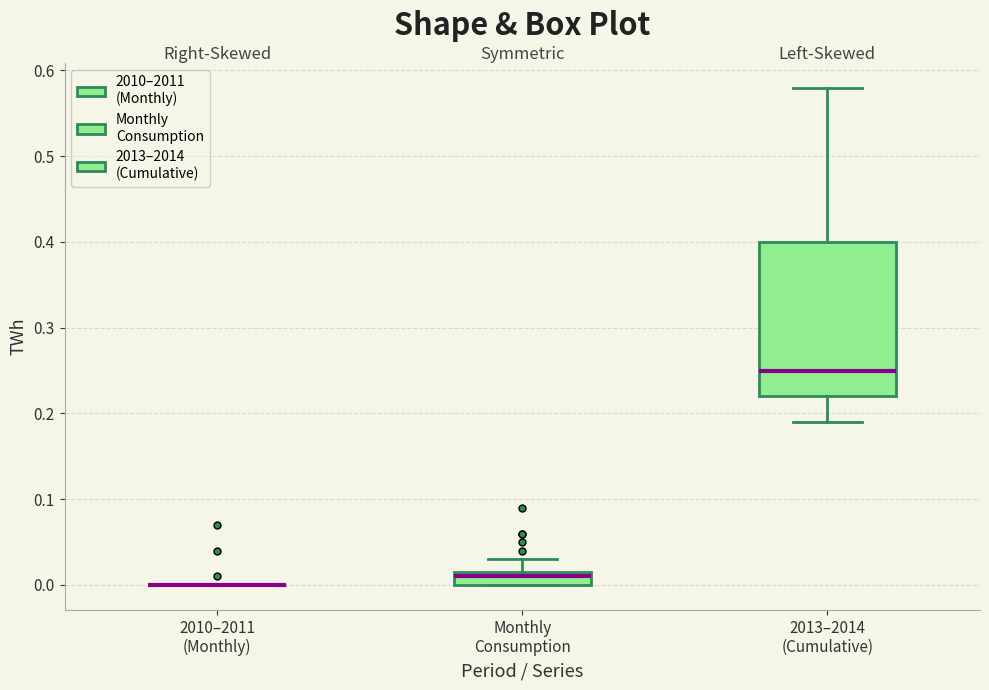

Comparing the boxes themselves (not the whiskers), which one is the tallest?

2013–2014 (Cumulative)